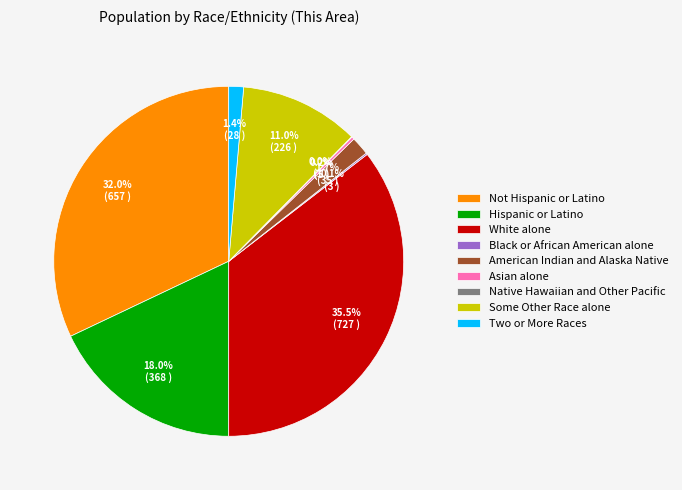

Approximately how many times larger is the value at Not Hispanic or Latino compared to Hispanic or Latino?

1.8